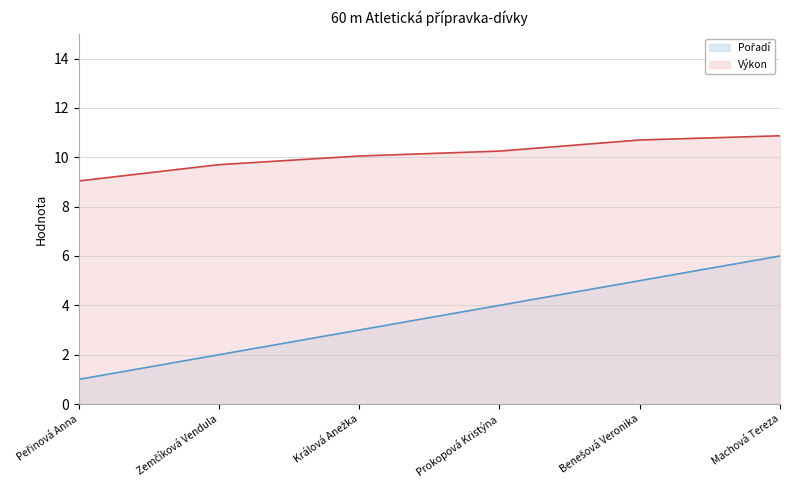

At which label does Výkon first exceed 10?

Králová Anežka